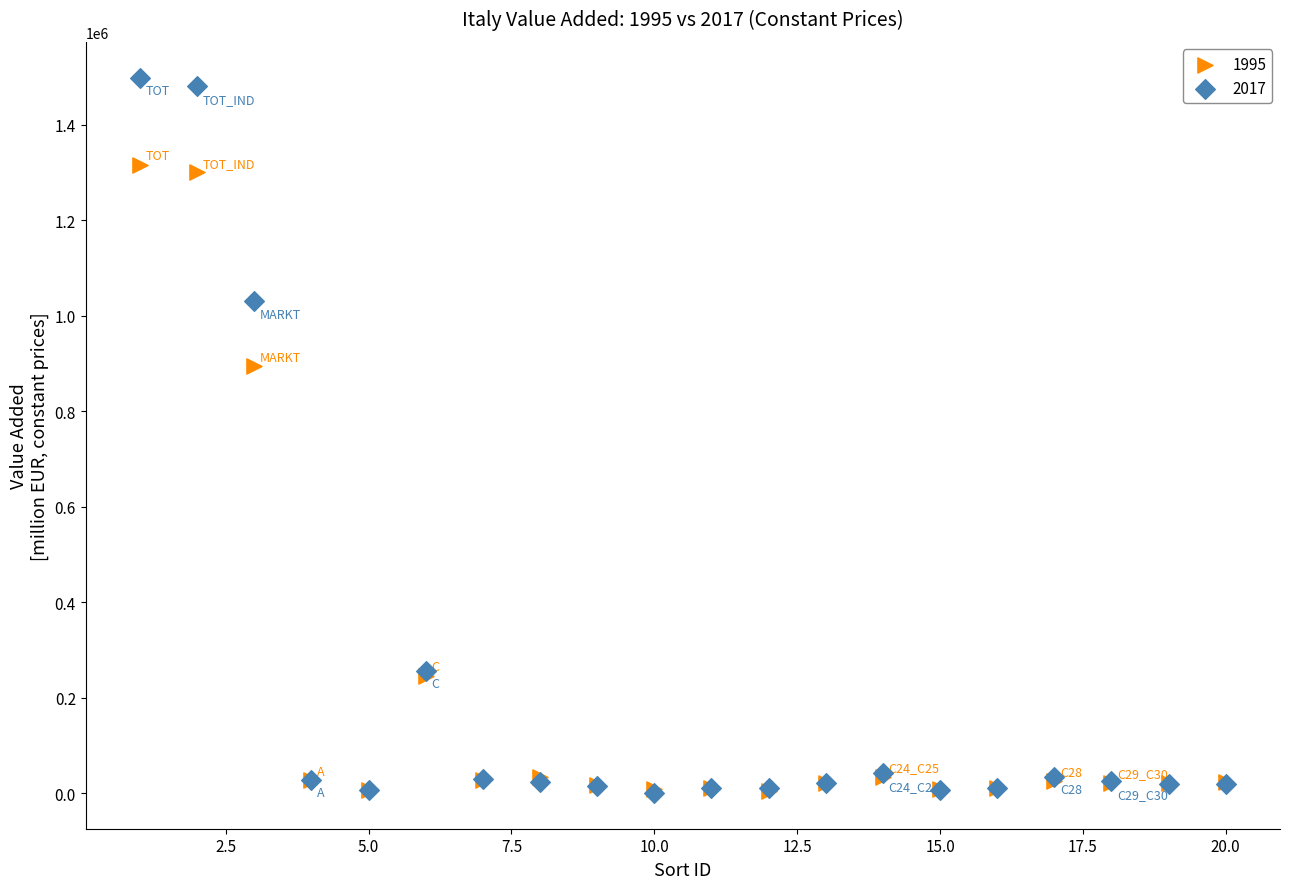

Which series has the widest spread of Y values?

2017